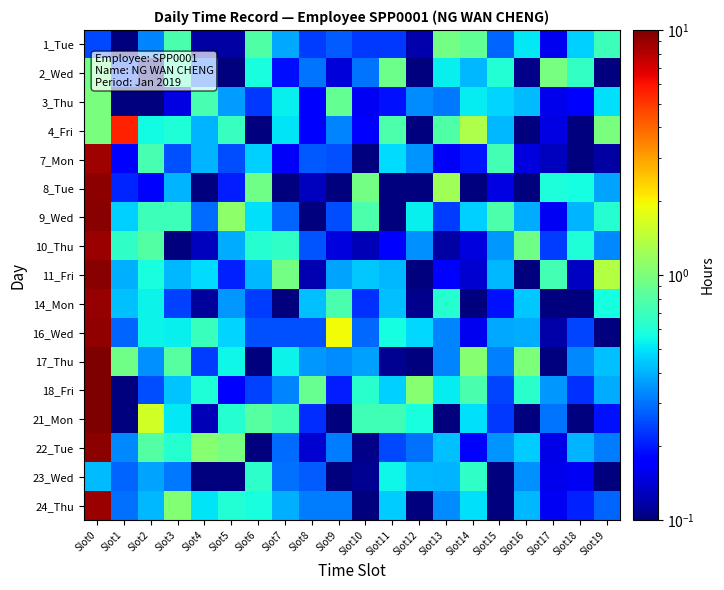

What is the spread (max minus min) of values at Slot11?

0.9